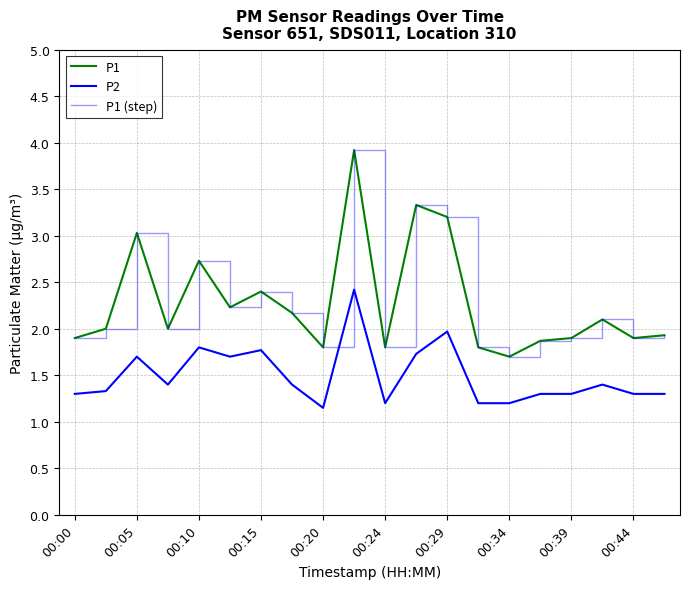

What is the average value of the P1 series?

2.3